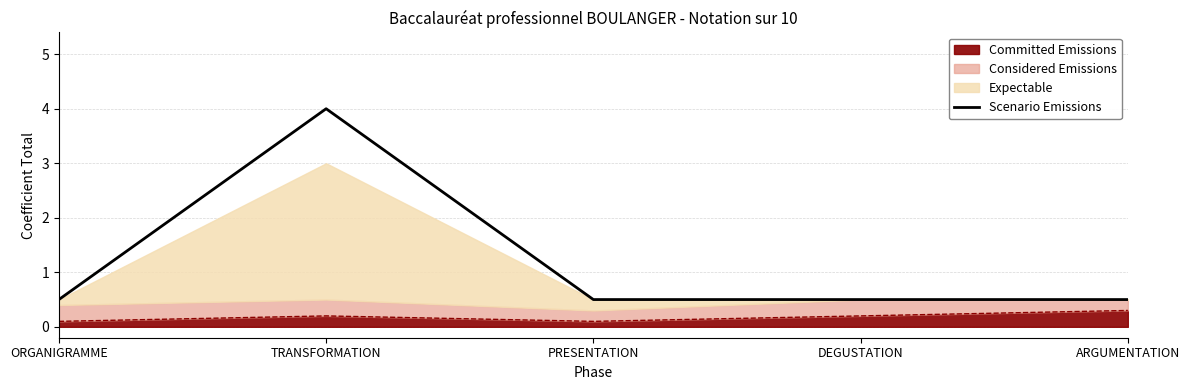

What is the value of the 3rd point from the left?

0.5